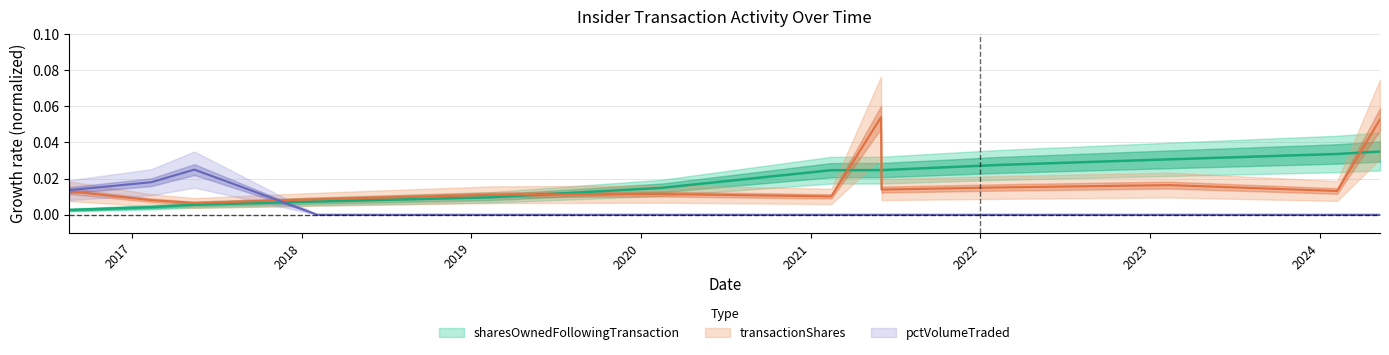

Which series has the largest range (max minus min)?

transactionShares